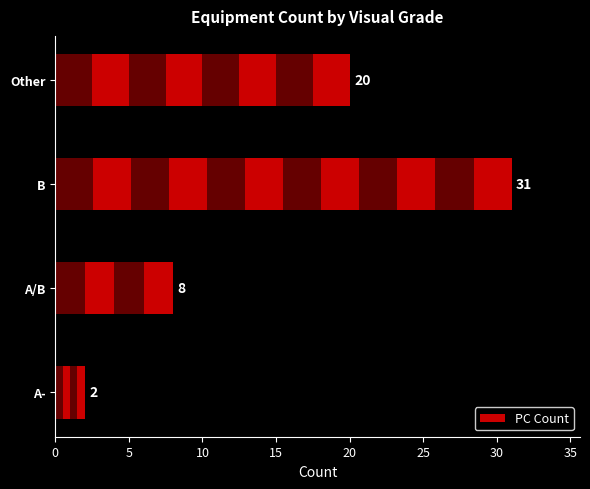

What is the difference between the second highest and minimum values?

18